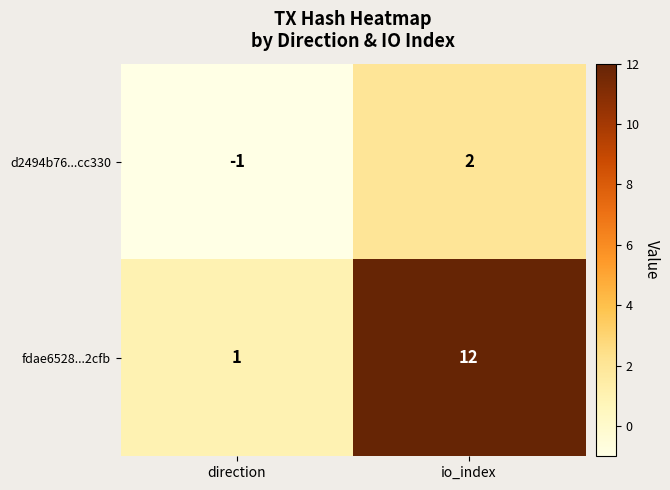

At which category is the sum across all series the highest?

io_index